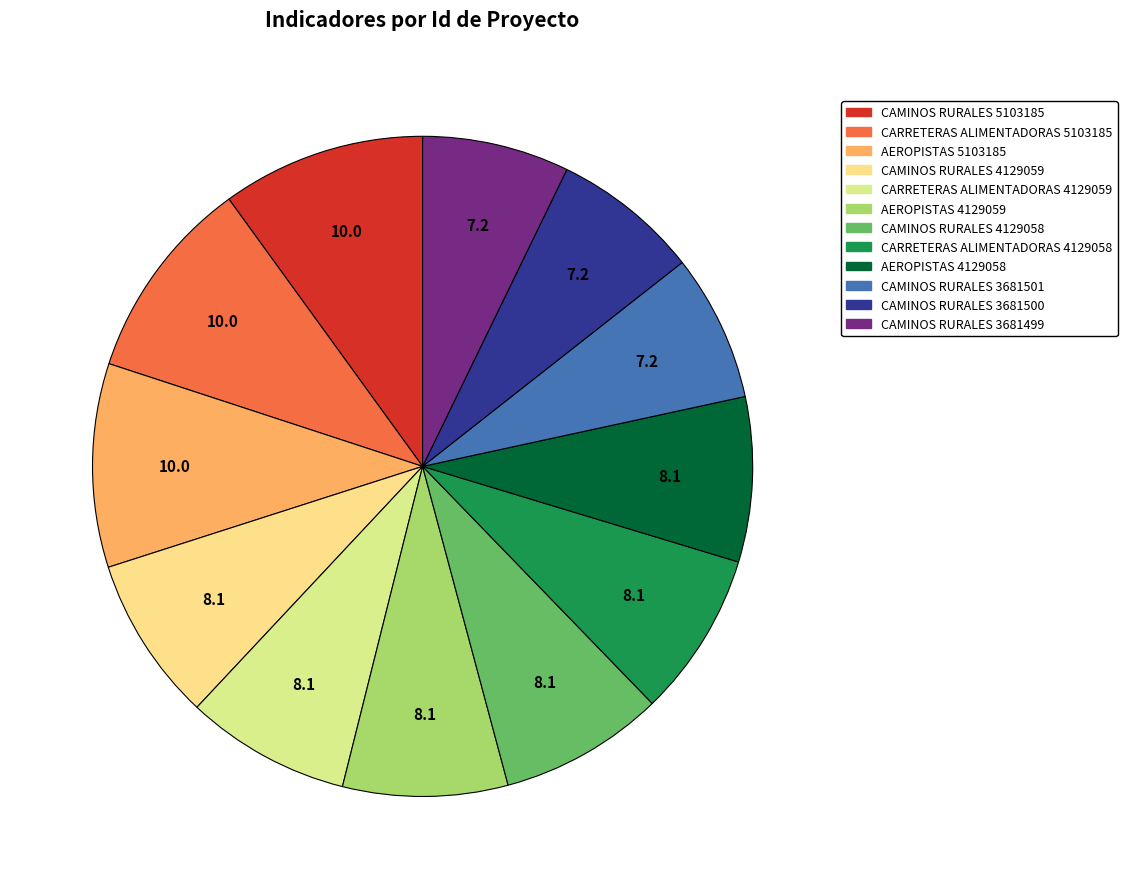

True or false: CARRETERAS ALIMENTADORAS 5103185 accounts for 10% of the total.

True